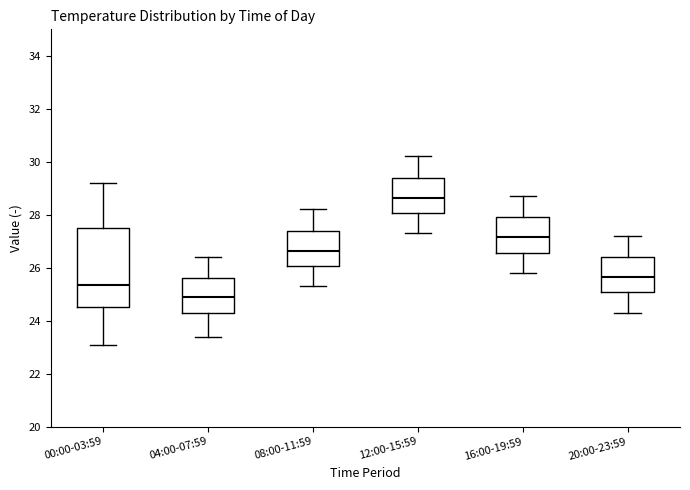

Where does the median line of the box for 16:00-19:59 sit on the y-axis? The values are not printed on the chart, so give them approximately, as read against the axis.

27.2